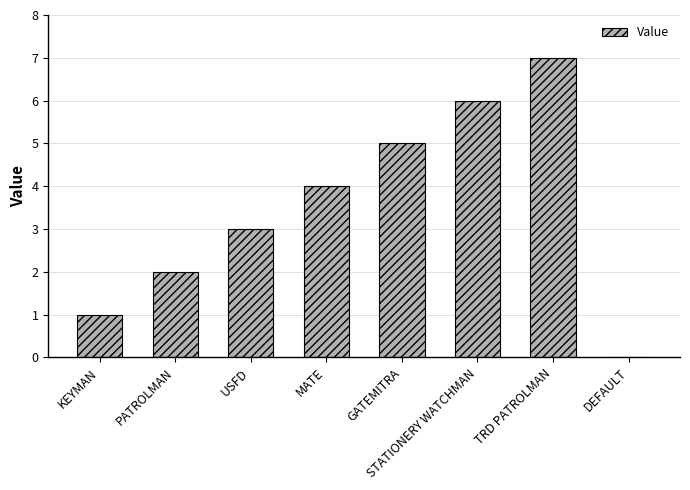

True or false: the data shows 1 at MATE.

False